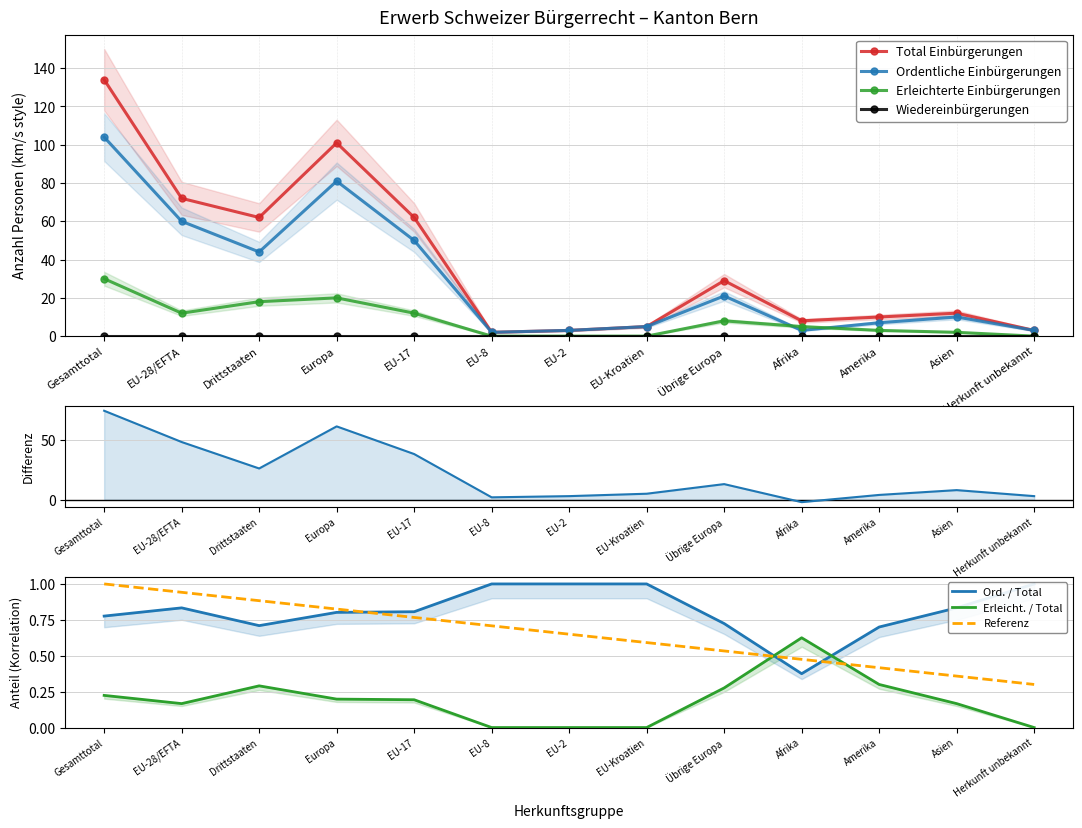

Rank the categories by Referenz value from highest to lowest.

Gesamttotal, EU-28/EFTA, Drittstaaten, Europa, EU-17, EU-8, EU-2, EU-Kroatien, Übrige Europa, Afrika, Amerika, Asien, Herkunft unbekannt